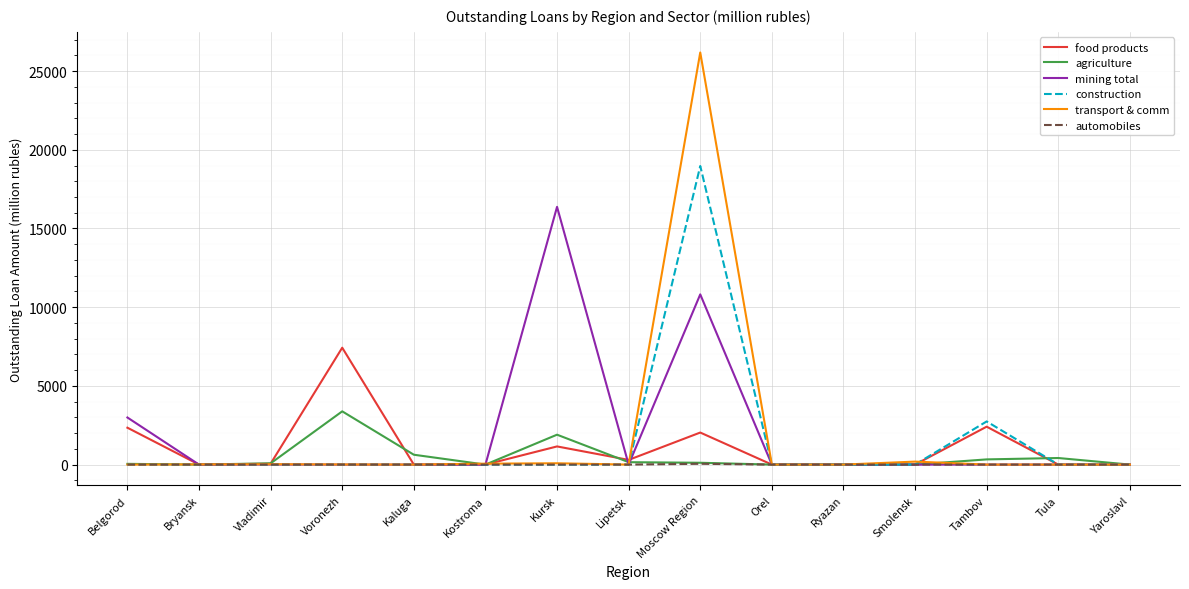

The transport & comm series shows 14648 at Belgorod. True or false?

False